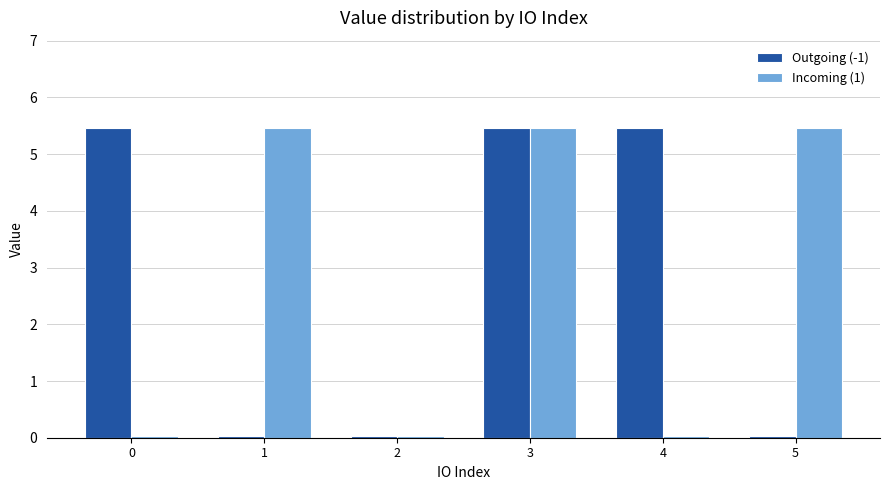

The value of Incoming (1) at 4 is 0.0. True or false?

True